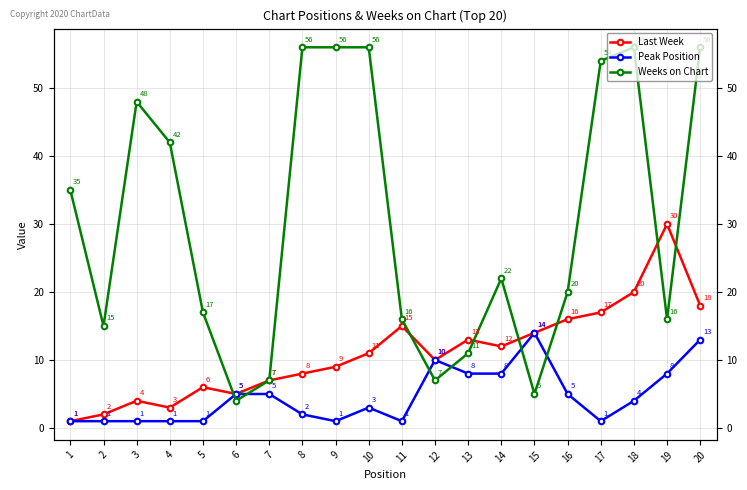

Does the chart have visible grid lines?

Yes